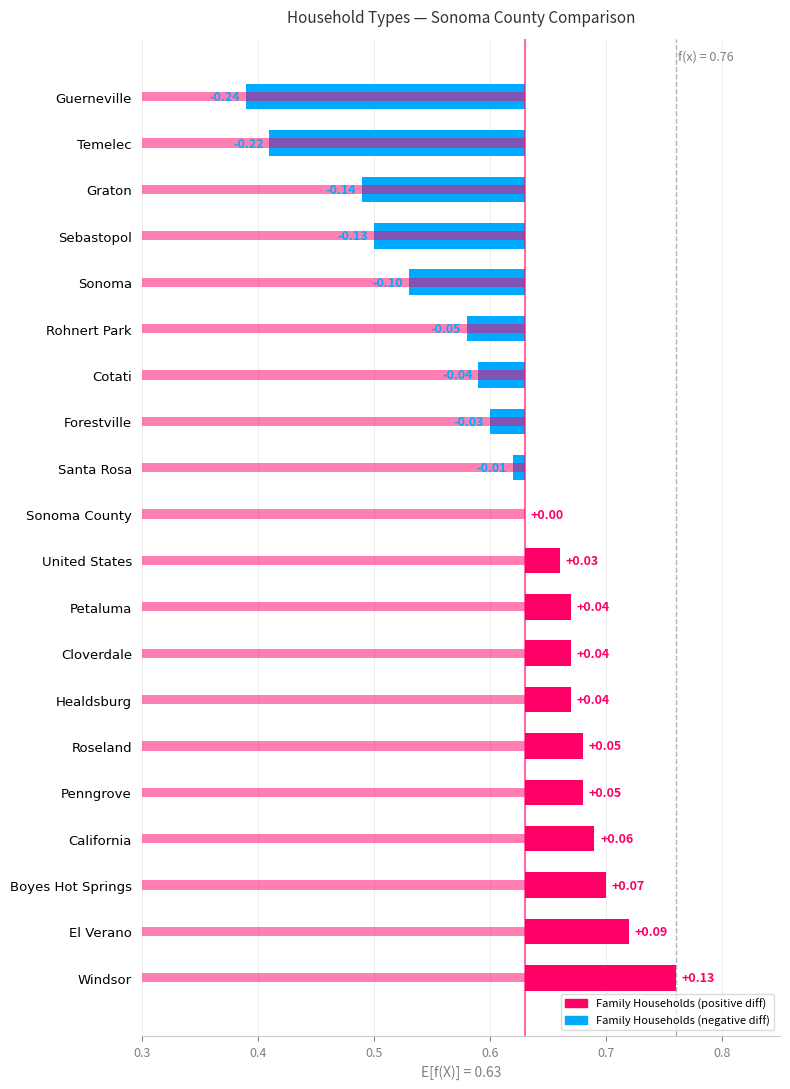

Which has a higher value, Sonoma County or Sonoma?

Sonoma County